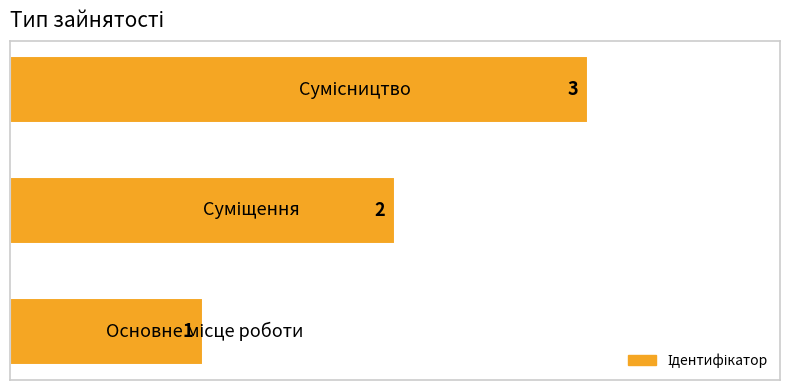

What is the sum of all values?

6